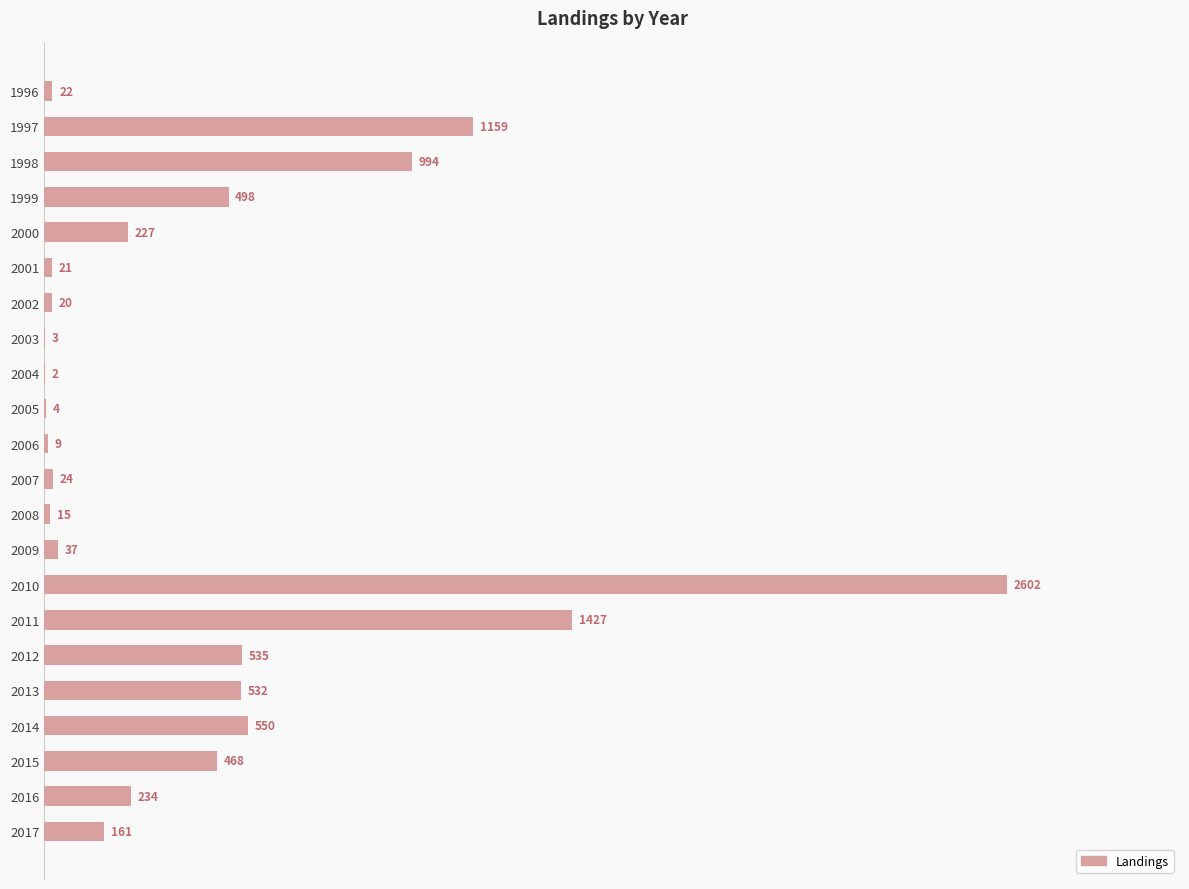

What is the sum of all values?

9544